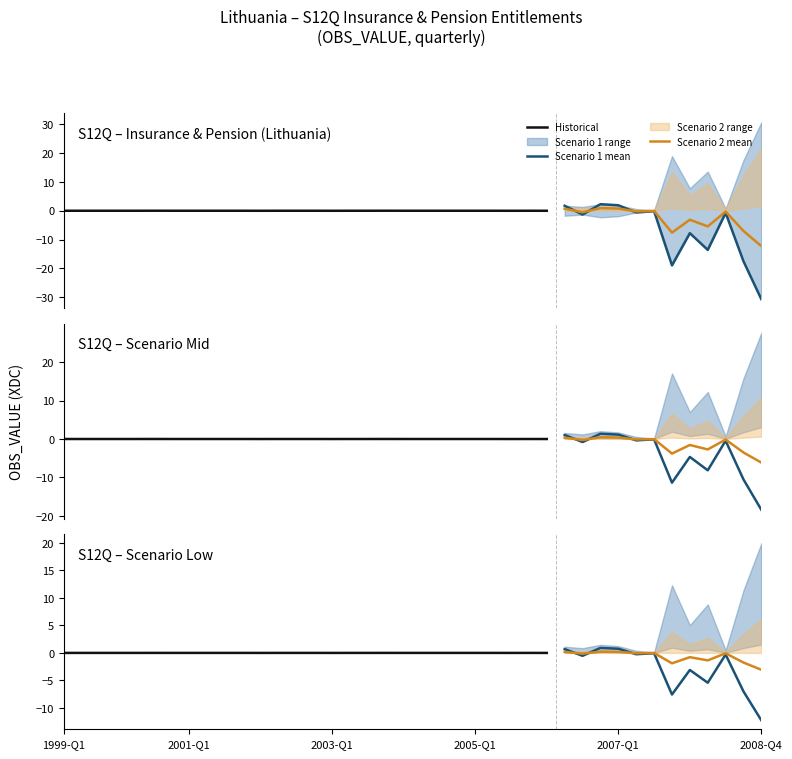

At which category is the sum across all series the highest?

2006-Q3